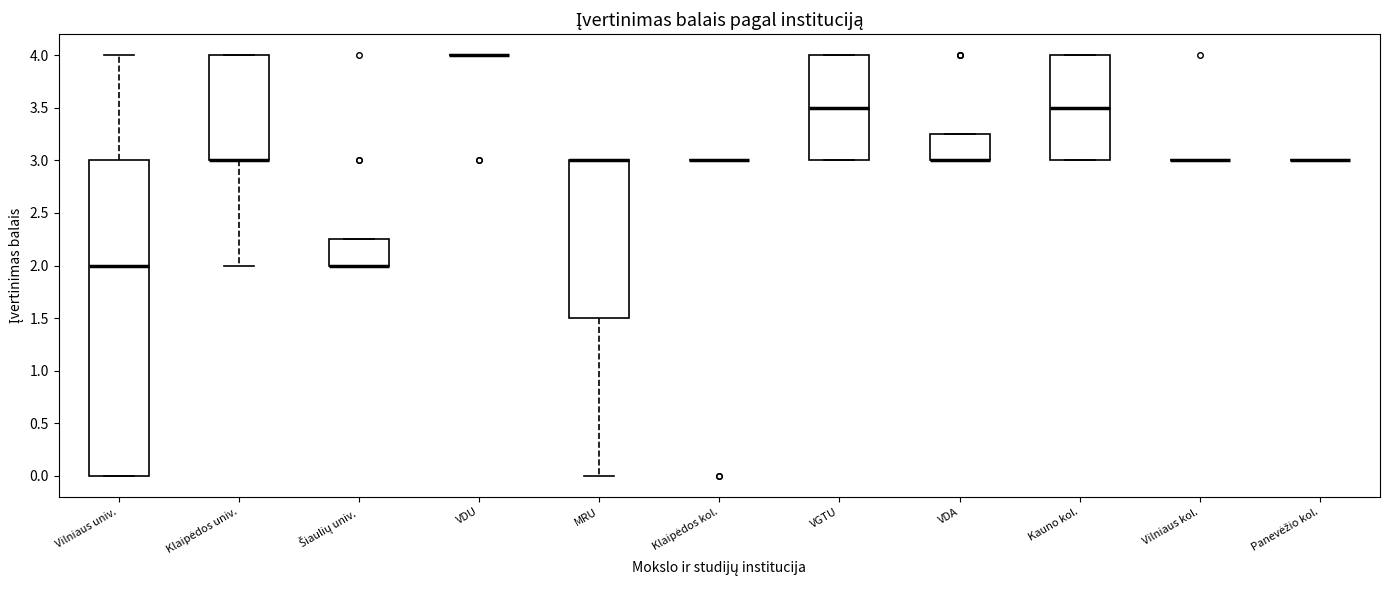

Reading left to right, transcribe this box plot: for each box, give where its median line is, the range the box spans, and where its two whiskers end, as read against the y-axis. The values are not printed on the chart, so give them approximately, as read against the axis.

Vilniaus univ.: median 2.00, box 0.00 to 3.00, whiskers 0.00 to 4.00
Klaipėdos univ.: median 3.00 (drawn on the box's lower edge), box 3.00 to 4.00, whiskers 2.00 to 4.00
Šiaulių univ.: median 2.00 (drawn on the box's lower edge), box 2.00 to 2.25, whiskers 2.00 to 2.25
VDU: box collapsed to a line at 4.00, whiskers 4.00 to 4.00
MRU: median 3.00 (drawn on the box's upper edge), box 1.50 to 3.00, whiskers 0.00 to 3.00
Klaipėdos kol.: box collapsed to a line at 3.00, whiskers 3.00 to 3.00
VGTU: median 3.50, box 3.00 to 4.00, whiskers 3.00 to 4.00
VDA: median 3.00 (drawn on the box's lower edge), box 3.00 to 3.25, whiskers 3.00 to 3.25
Kauno kol.: median 3.50, box 3.00 to 4.00, whiskers 3.00 to 4.00
Vilniaus kol.: box collapsed to a line at 3.00, whiskers 3.00 to 3.00
Panevėžio kol.: box collapsed to a line at 3.00, whiskers 3.00 to 3.00